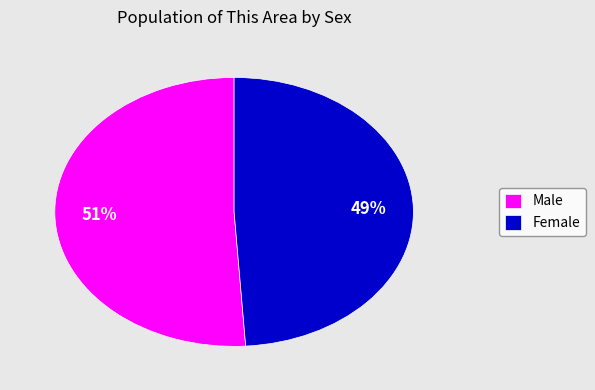

Does Female represent more than half of the total?

No